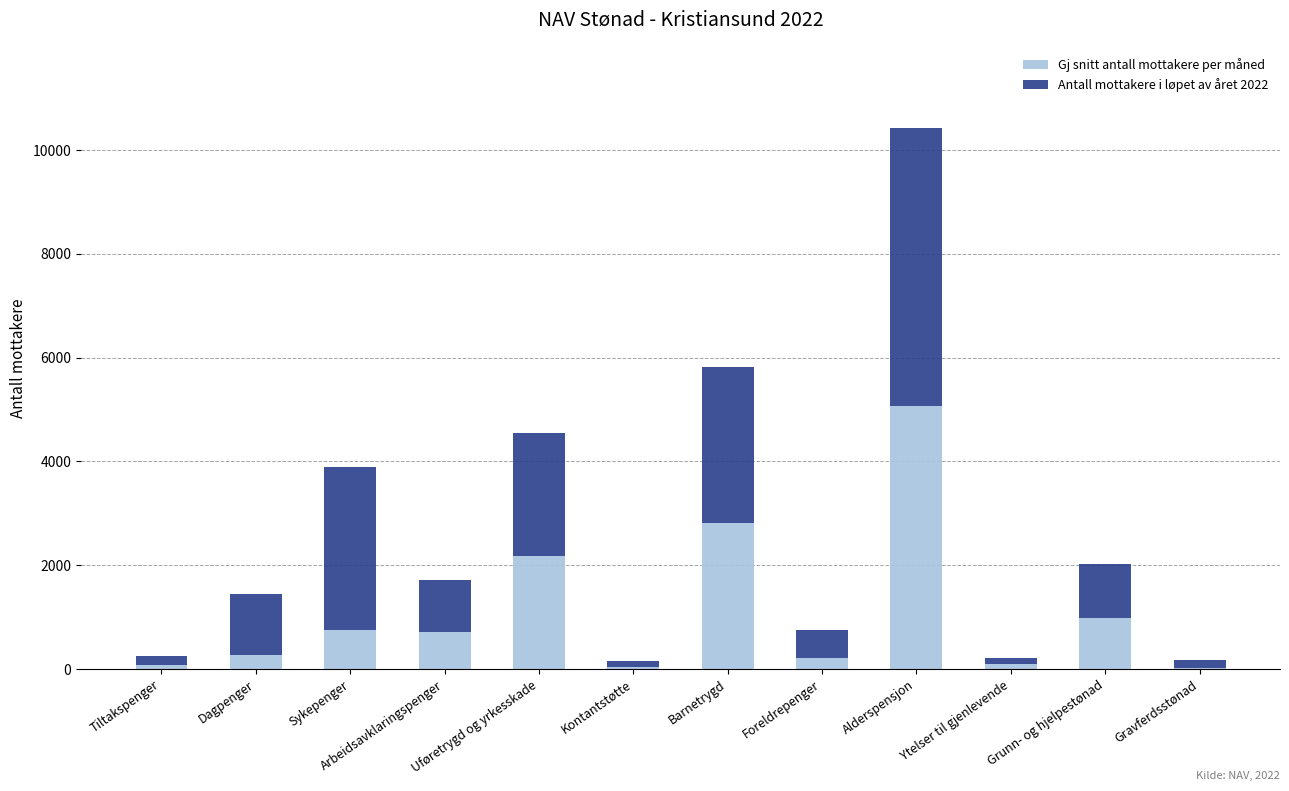

At which category is the sum across all series the highest?

Alderspensjon